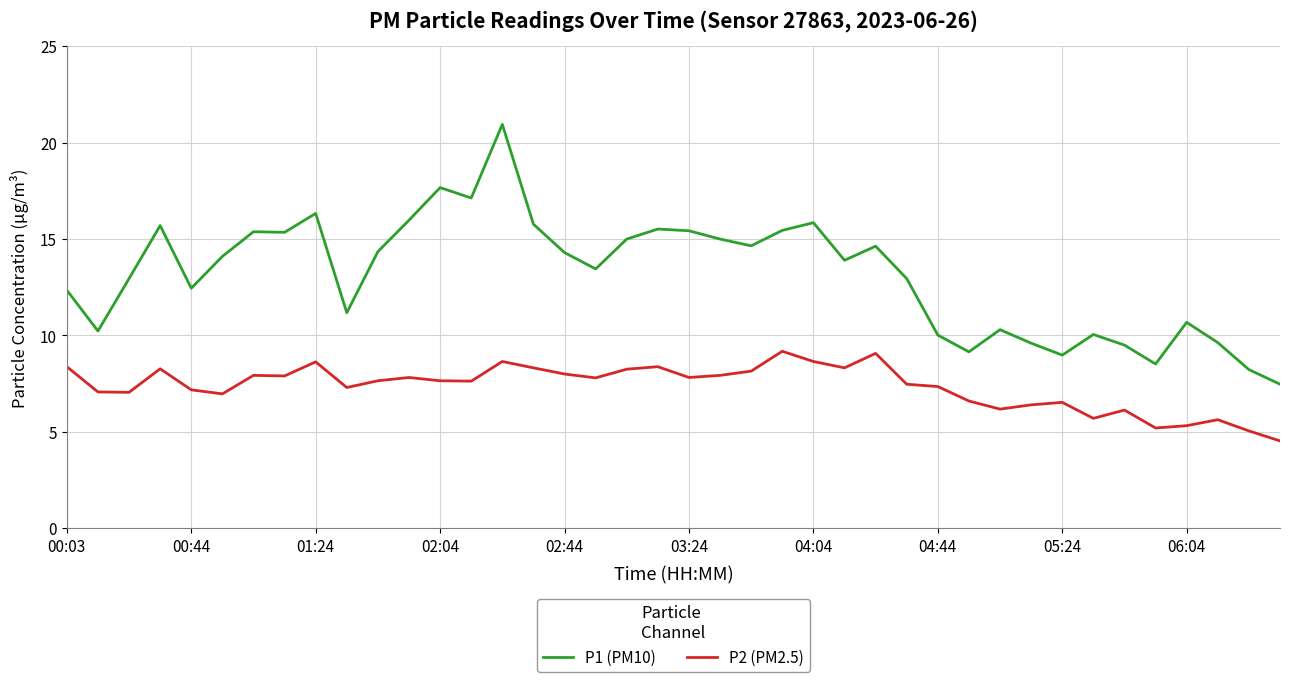

Count the number of data series in this chart.

2